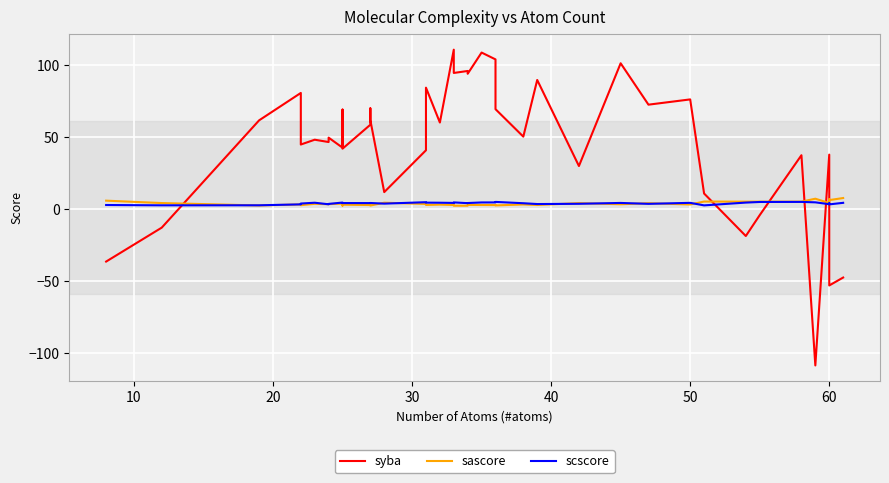

What is the value of the sascore point at the 6th from the left?

3.7